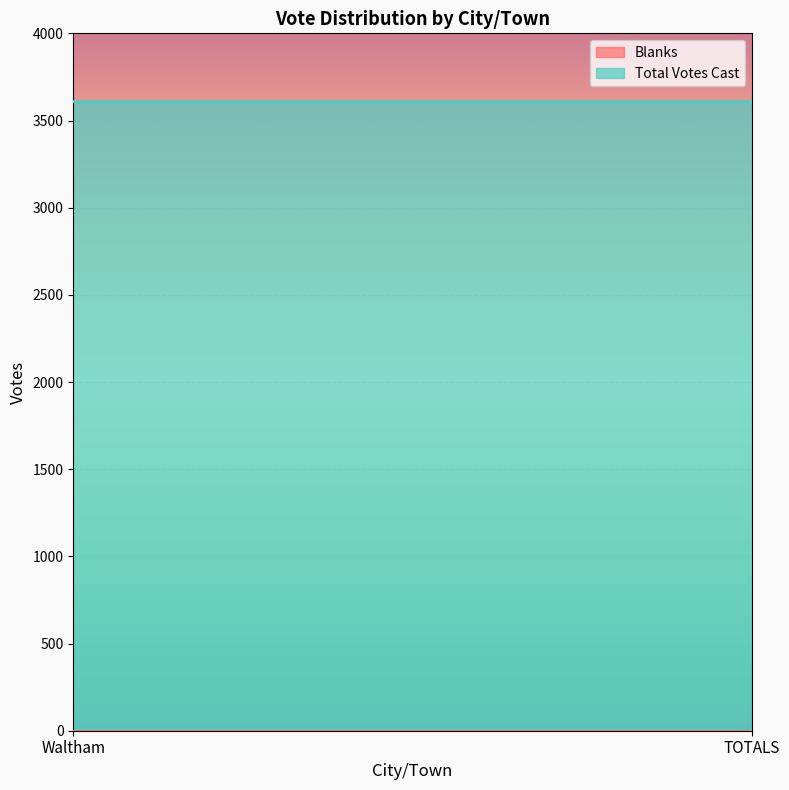

What is the lowest value of the Total Votes Cast series?

3614